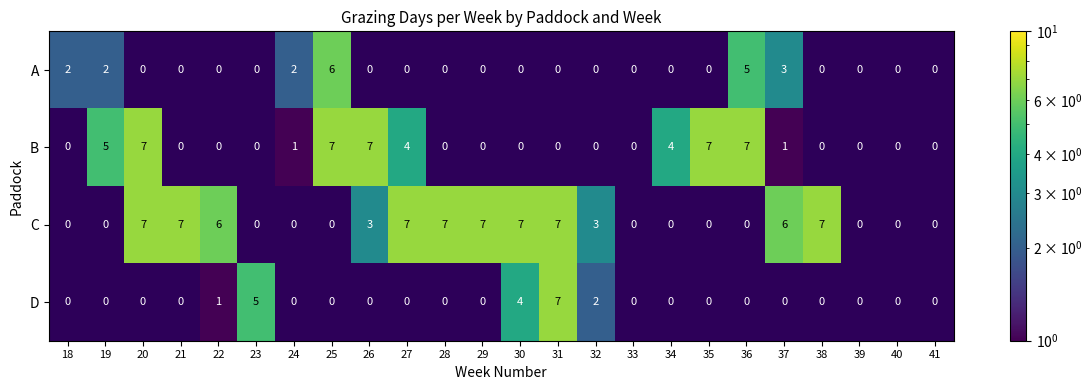

True or false: B has a value of 5 at 19.

True